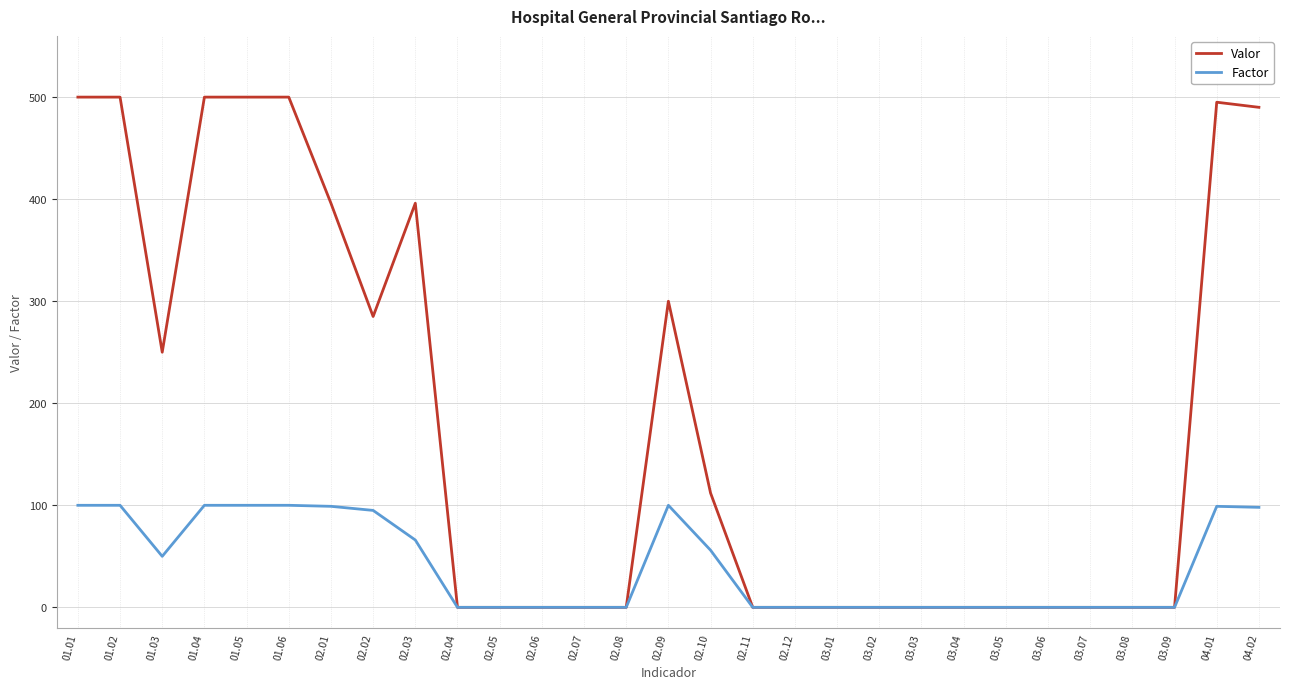

What are all the series names shown in the legend?

Valor, Factor